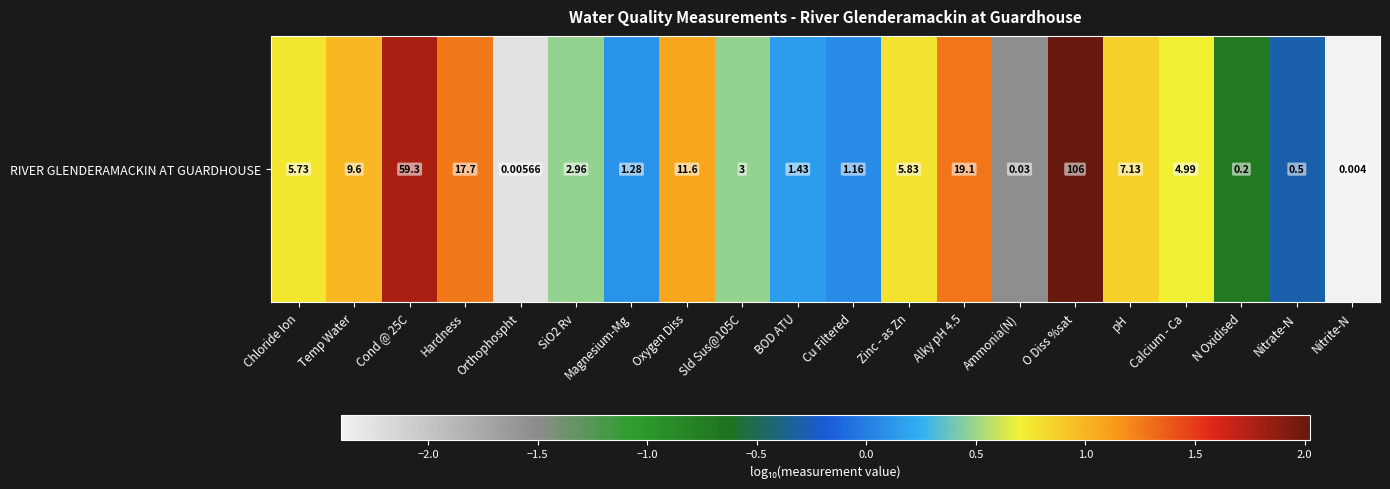

What is the sum of all values?

5.6